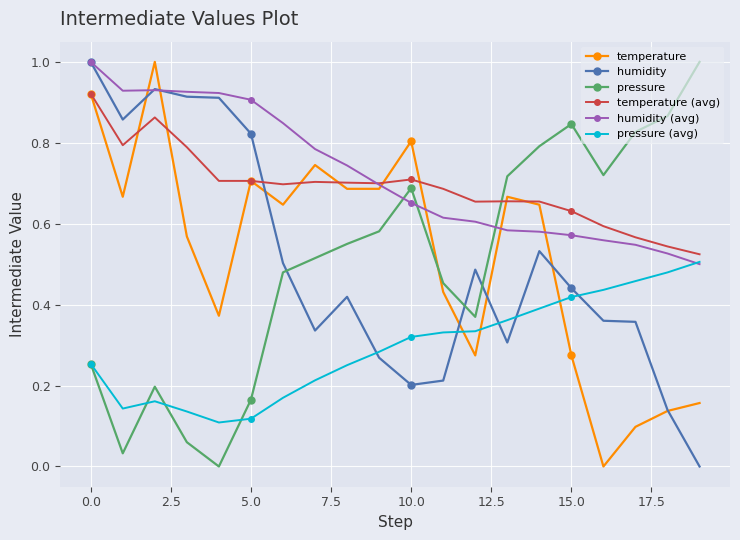

Which series ends up on top after the final intersection of pressure (avg) and temperature?

pressure (avg)